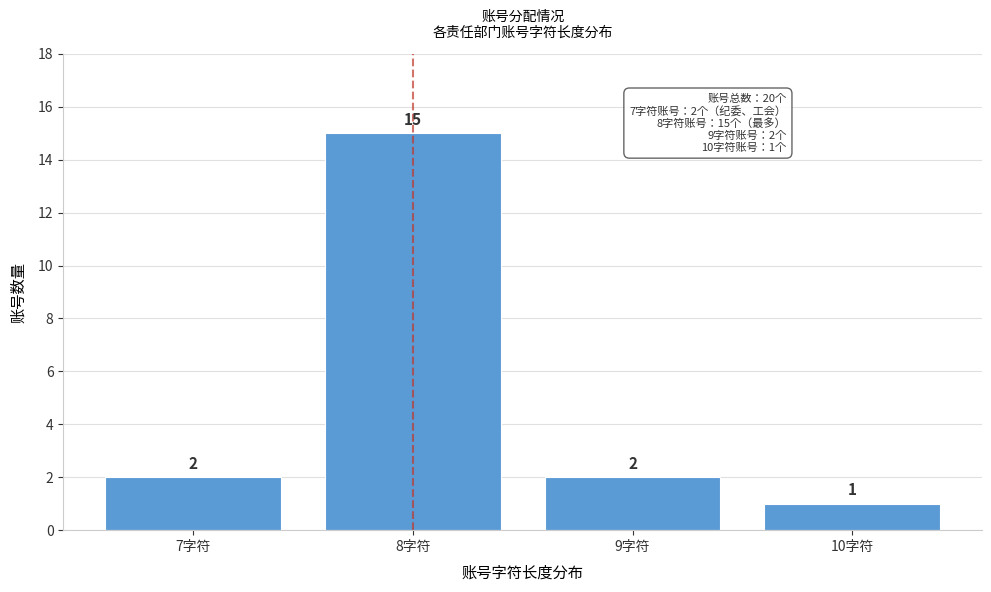

How tall is the bar that spans 6.5 to 7.5 on the x-axis?

2